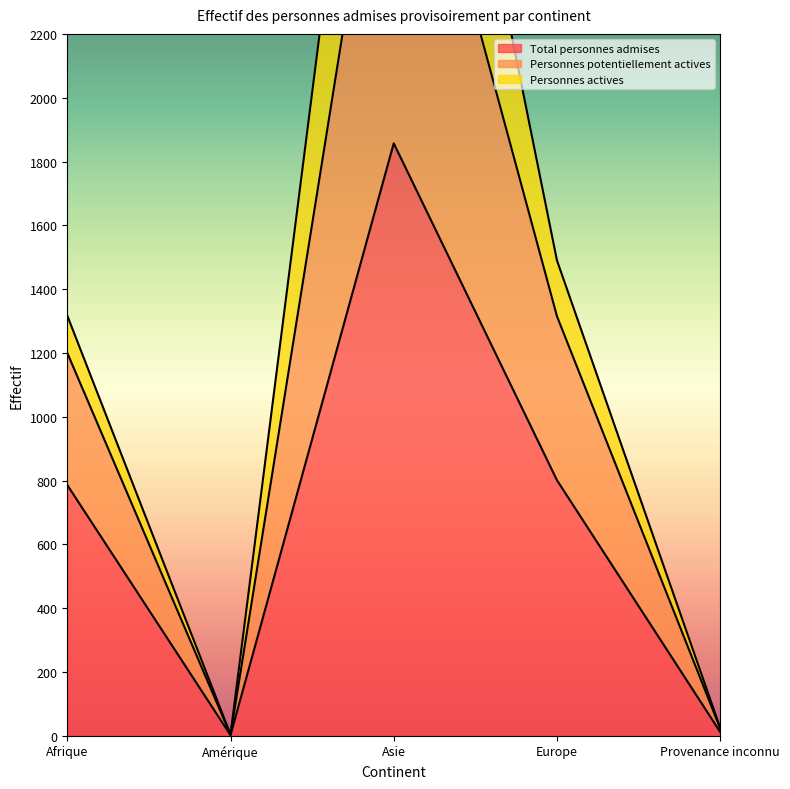

What is the label of the 1st point from the left?

Afrique